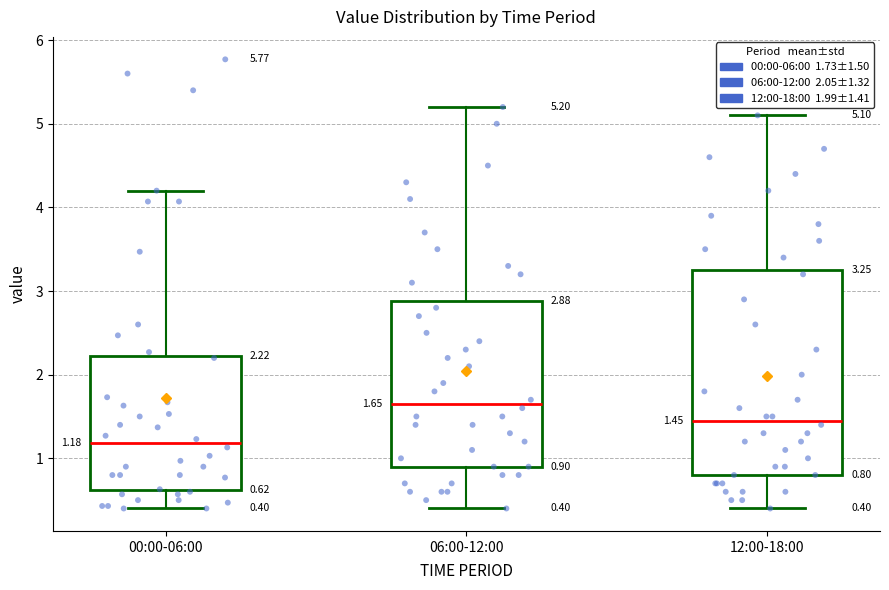

Which box is the tallest, from its lower edge to its upper edge?

12:00-18:00